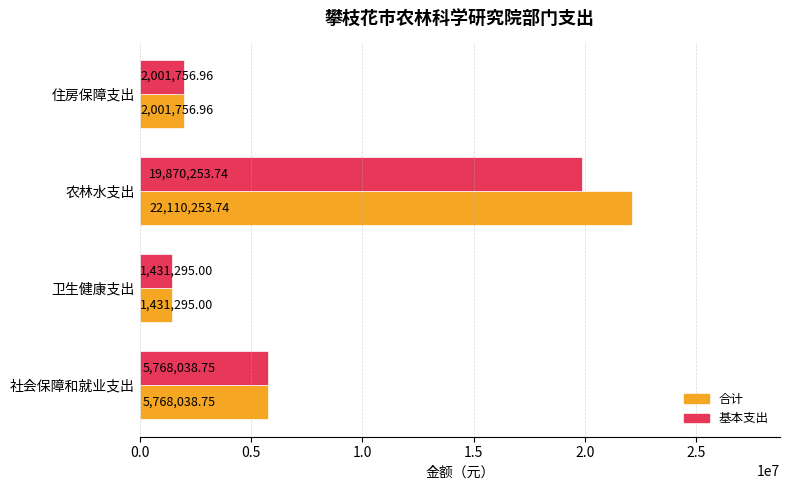

Which series has the widest spread of values?

合计